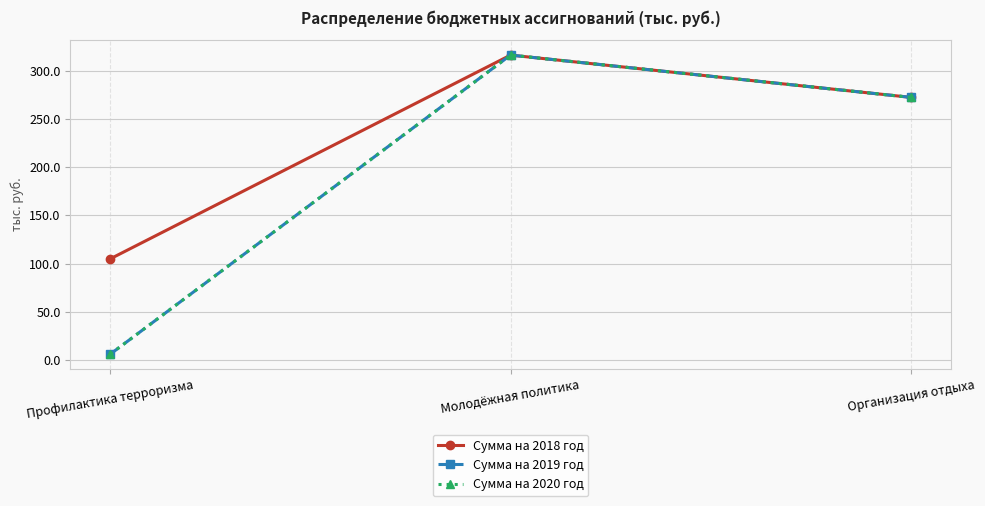

Is this an area chart (filled region under the line)?

No